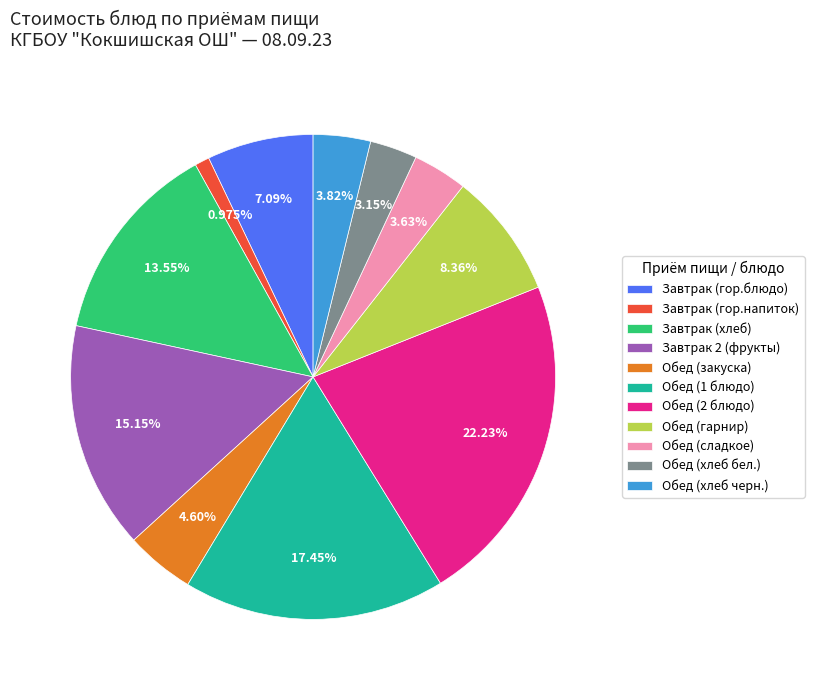

Between Завтрак (гор.блюдо) and Обед (хлеб черн.), which is larger?

Завтрак (гор.блюдо)